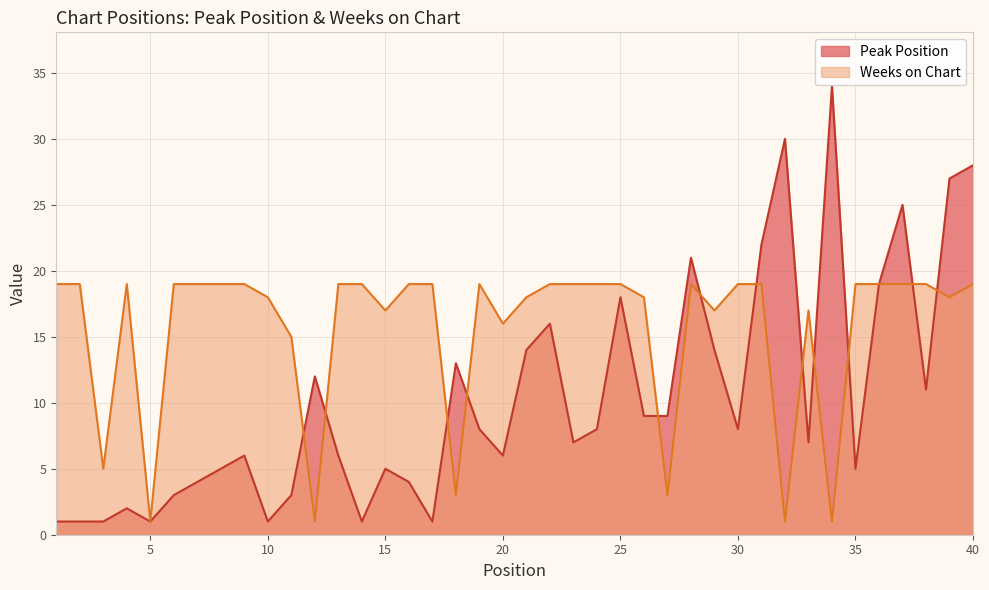

What are all the series names shown in the legend?

Peak Position line, Weeks on Chart line